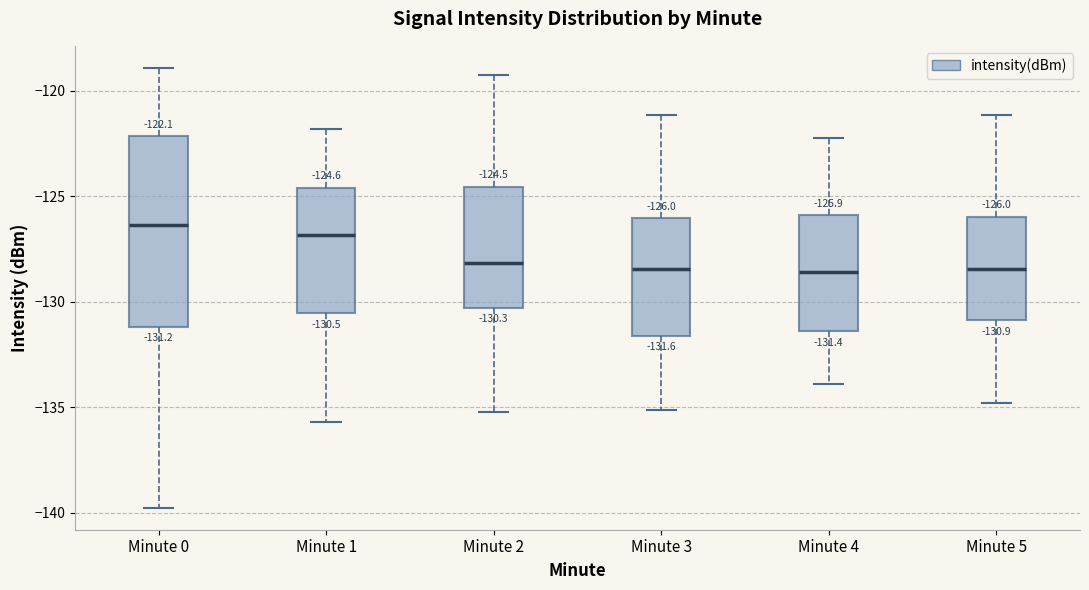

Comparing the boxes themselves (not the whiskers), which one is the tallest?

Minute 0